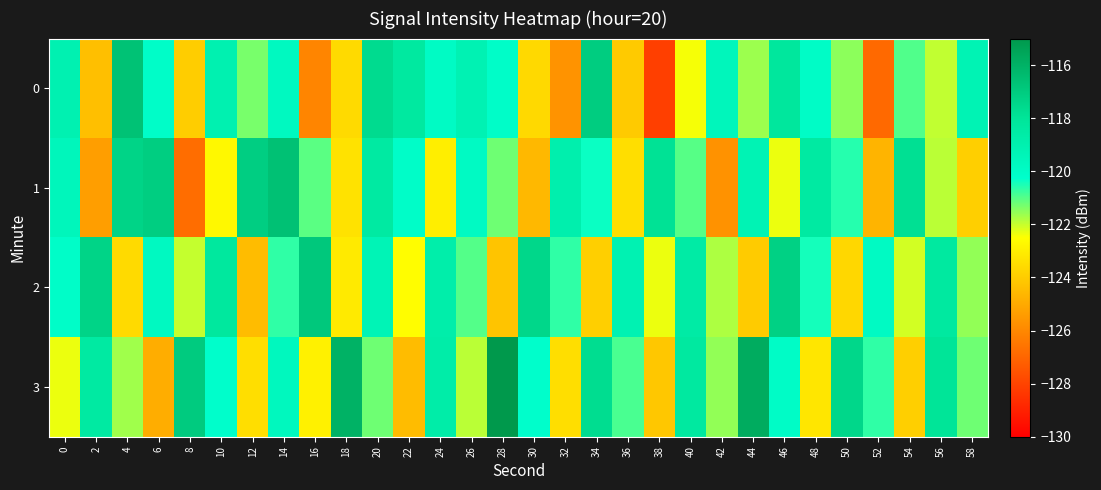

What is the total value across all series at 6?

-481.9